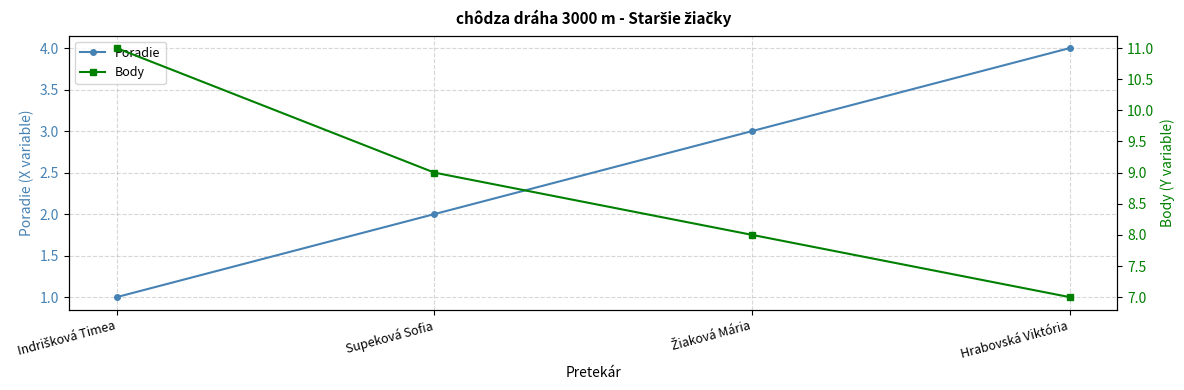

Reading left to right, list all the values displayed in this chart.

Poradie: 1	2	3	4
Body: 11	9	8	7